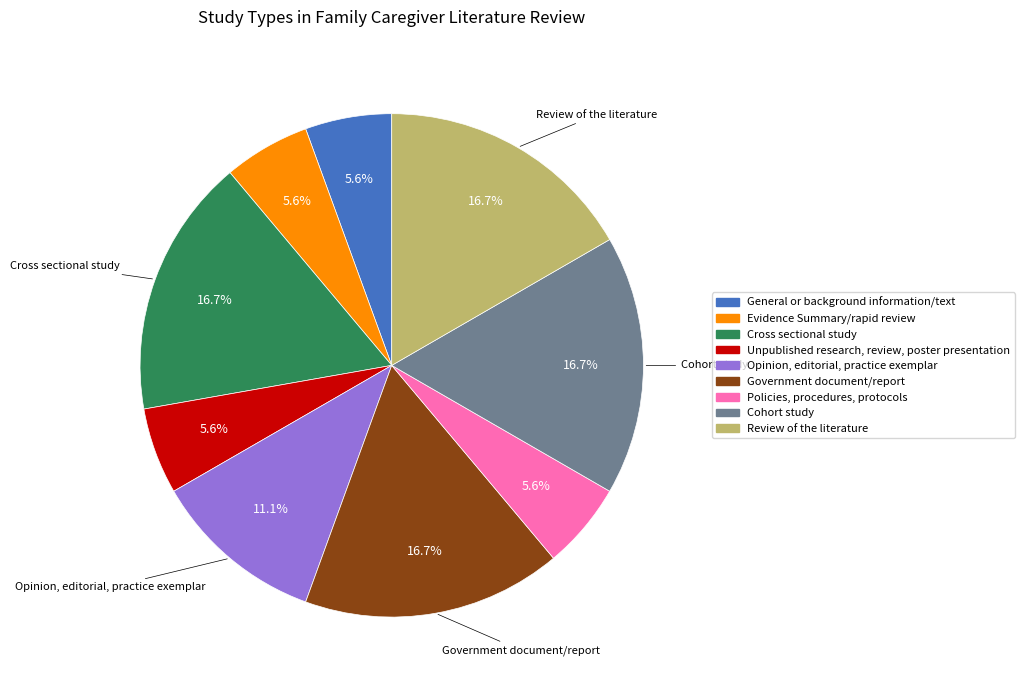

Count the number of slices in the pie.

9